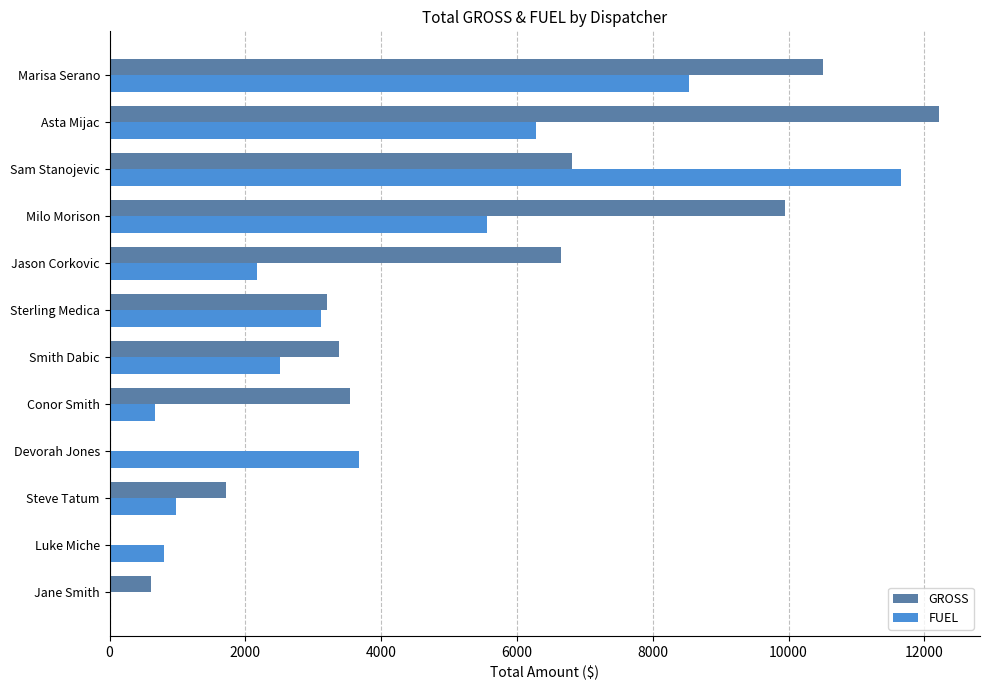

Between Jane Smith and Milo Morison, which series saw the biggest shift?

GROSS